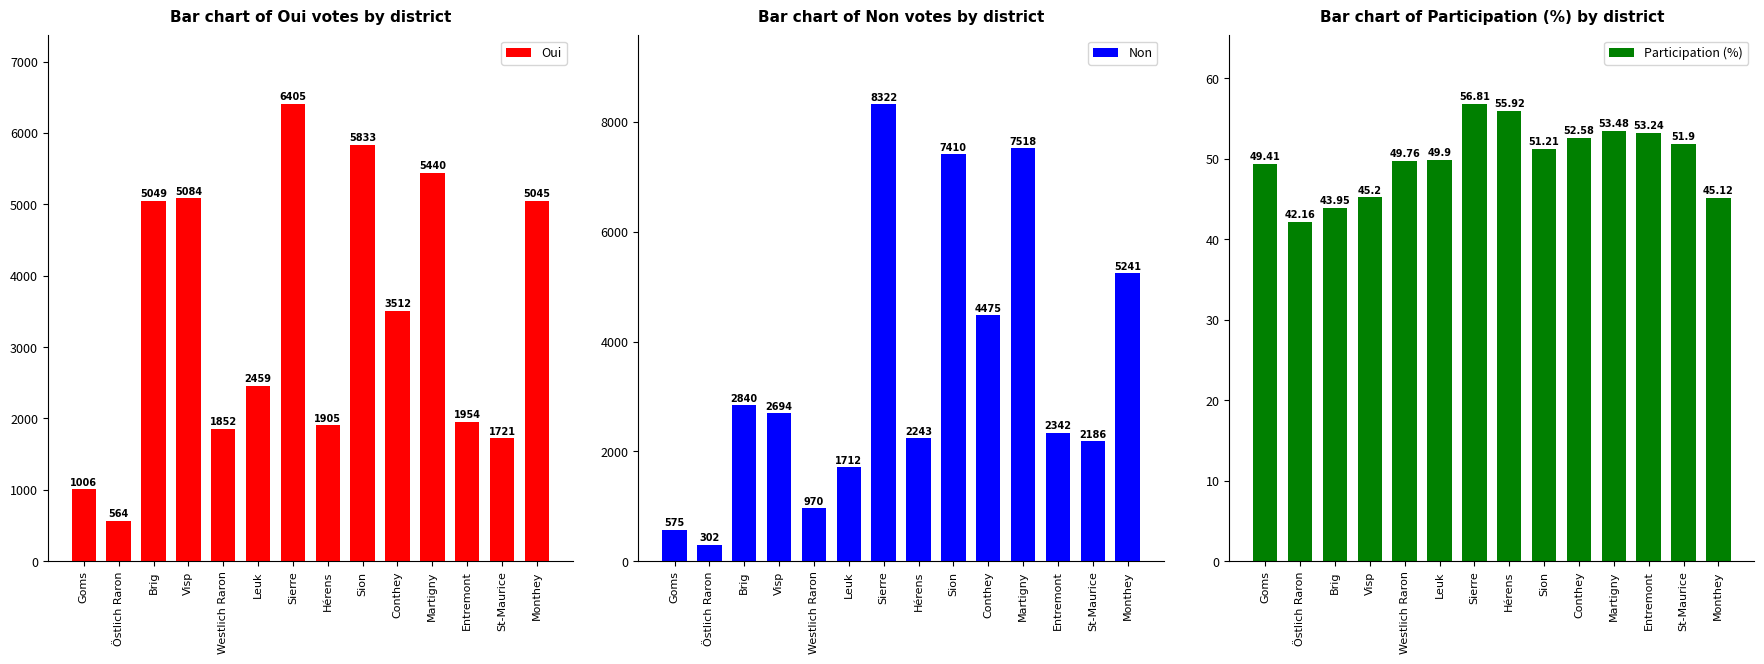

Between Conthey and Martigny, which series saw the biggest shift?

Non